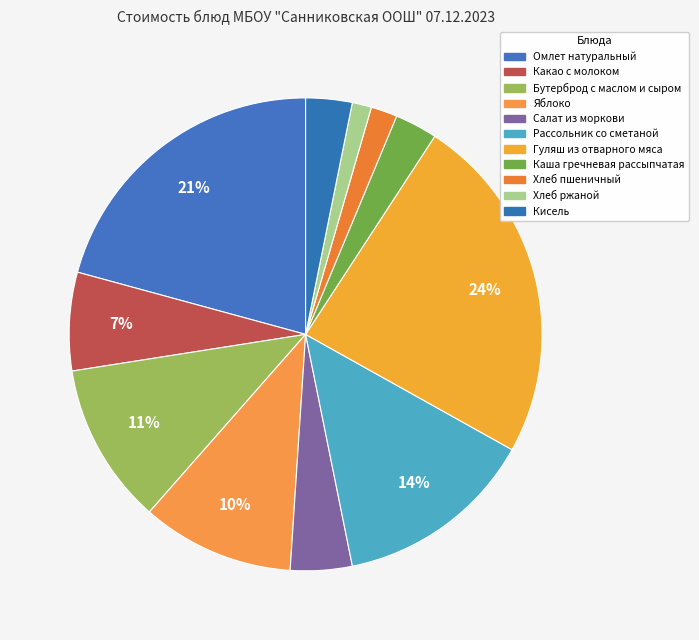

Which slice is the smallest?

Хлеб ржаной